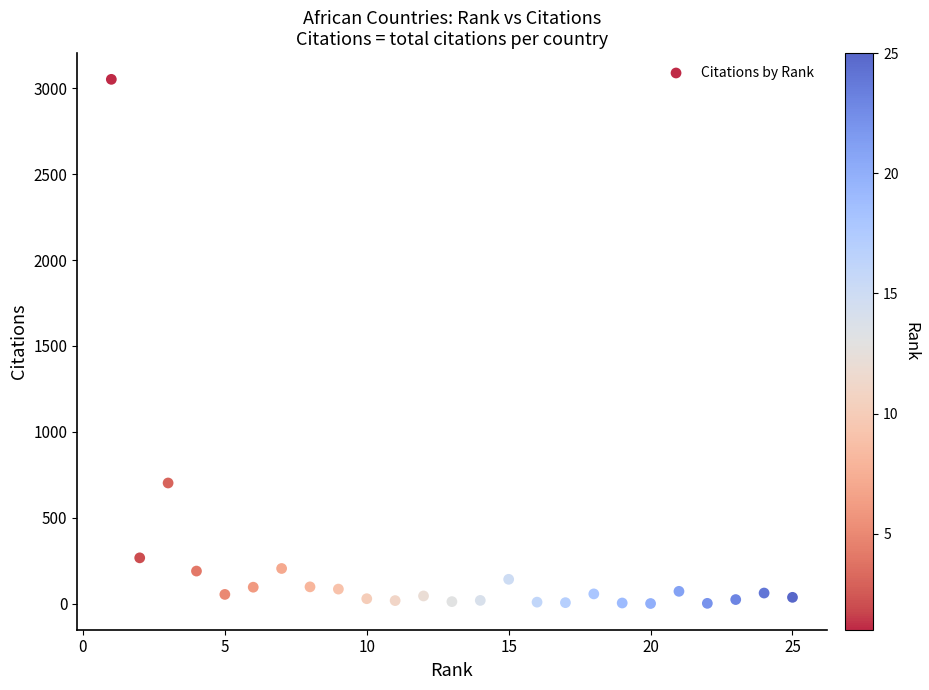

What is the range of X values (max minus min)?

24